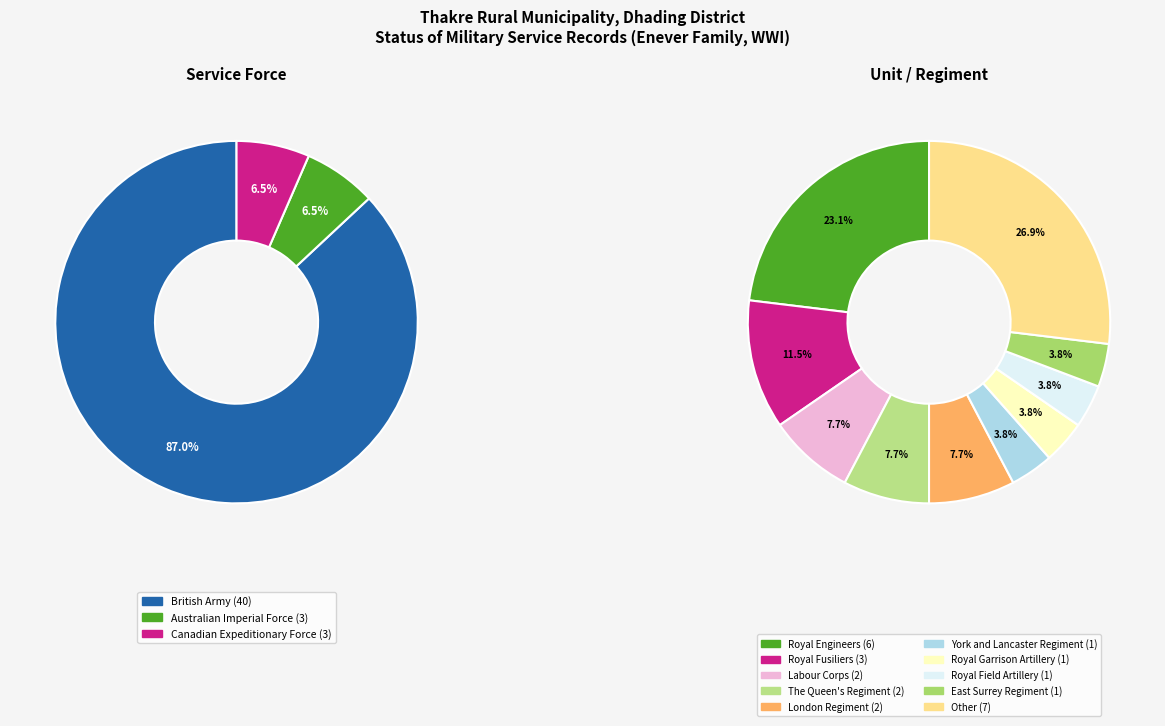

Which category has the biggest portion of the pie?

British Army